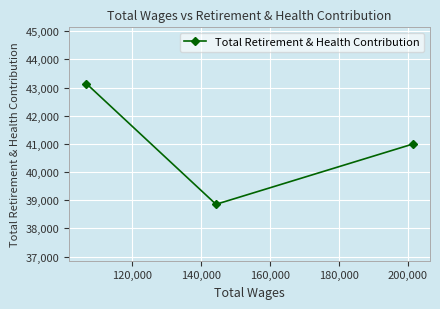

What is the difference between the maximum and minimum values?

4279